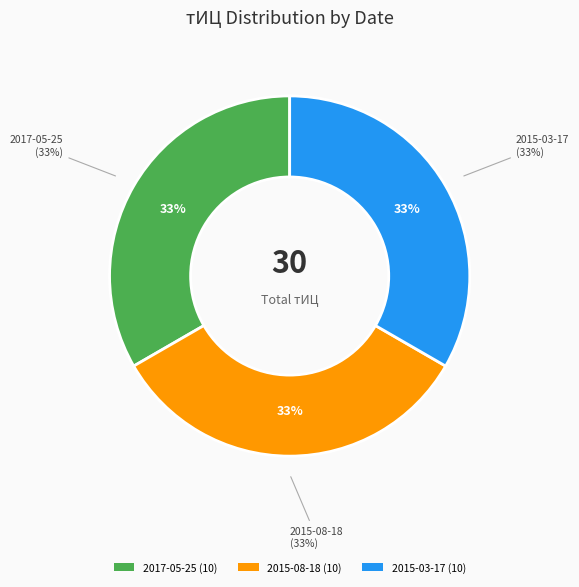

The 2017-05-25 slice represents 33% of the pie. True or false?

True